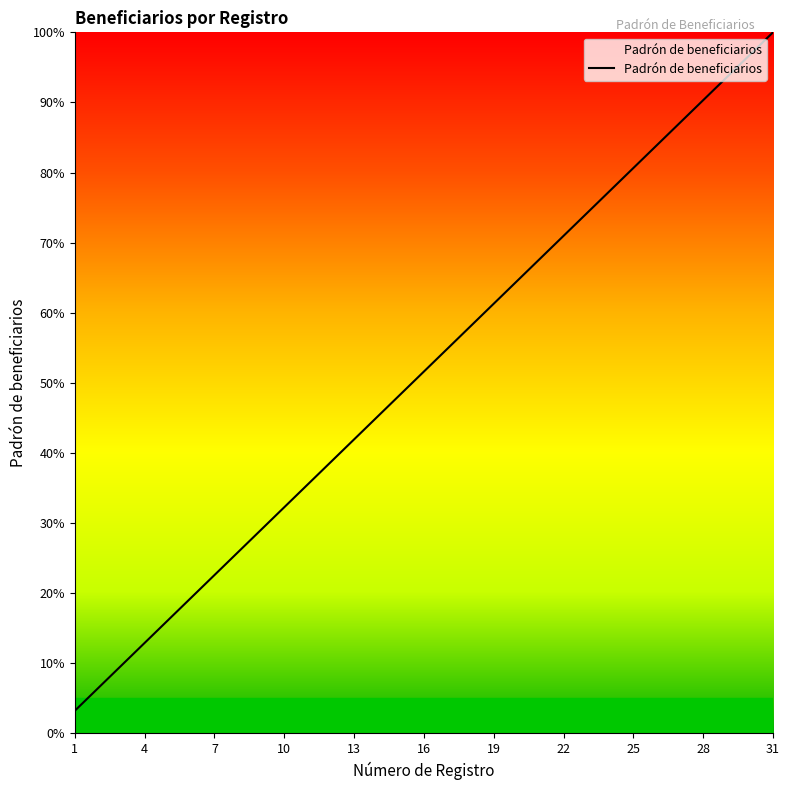

What is the minimum value shown in the chart?

3.2